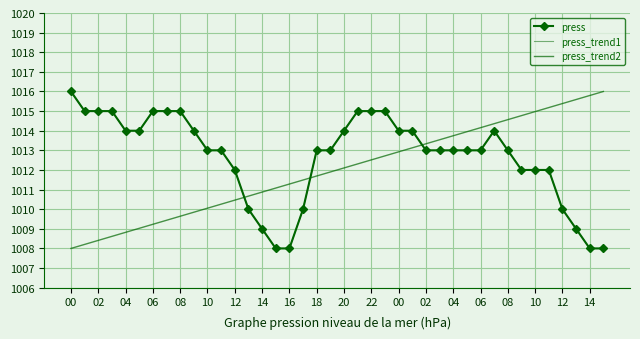

How many intersections are there between press and press_trend2?

3